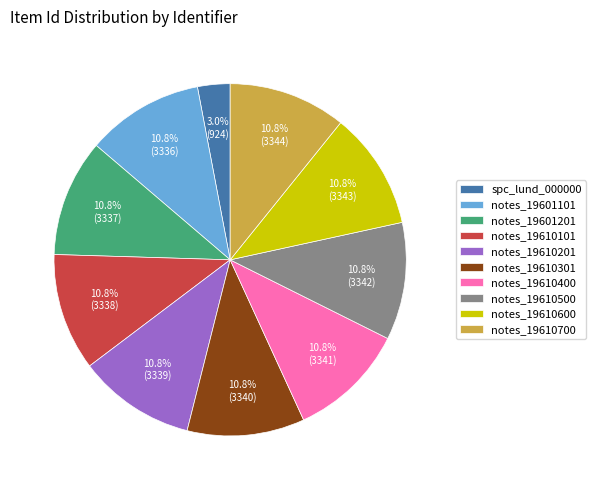

Is the sum of notes_19610301 and notes_19610101 greater than half?

No